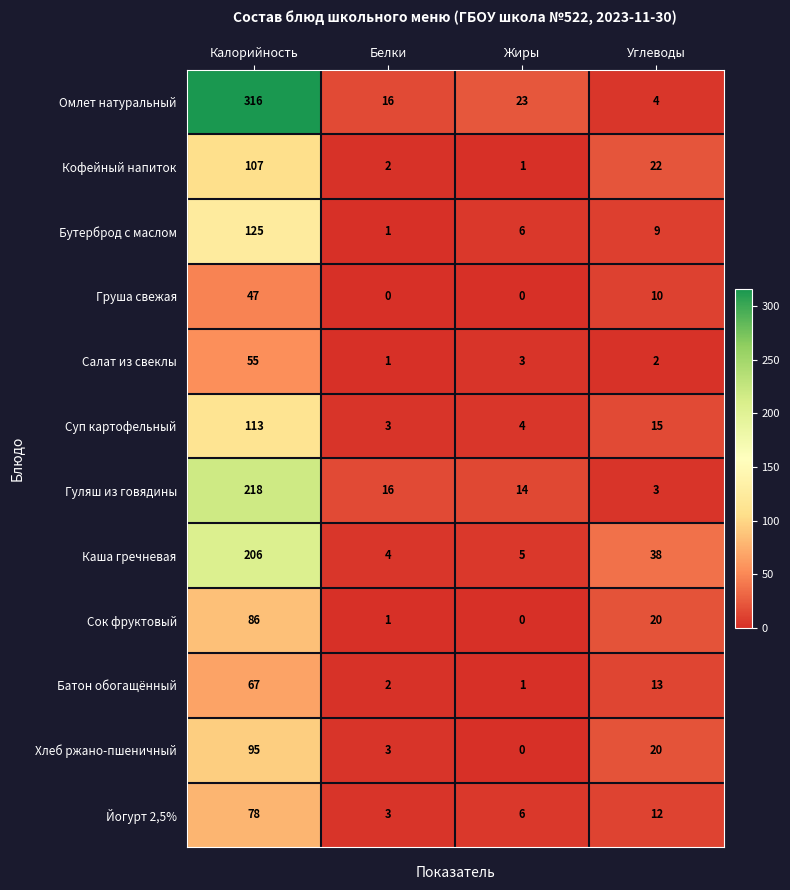

At which label does Омлет натуральный first exceed 23?

Калорийность